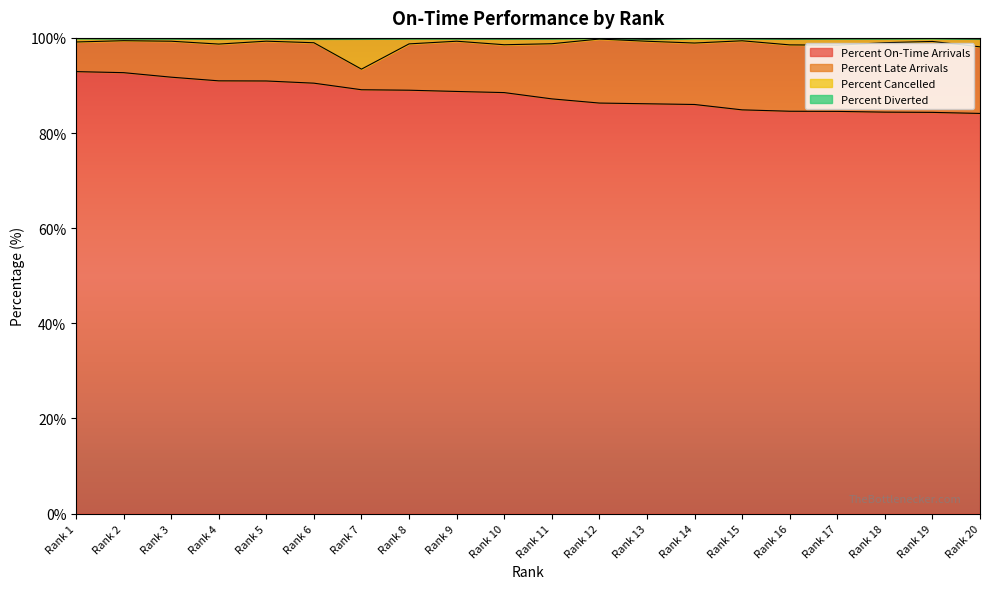

True or false: Percent On-Time Arrivals has a value of 119.8 at Rank 4.

False